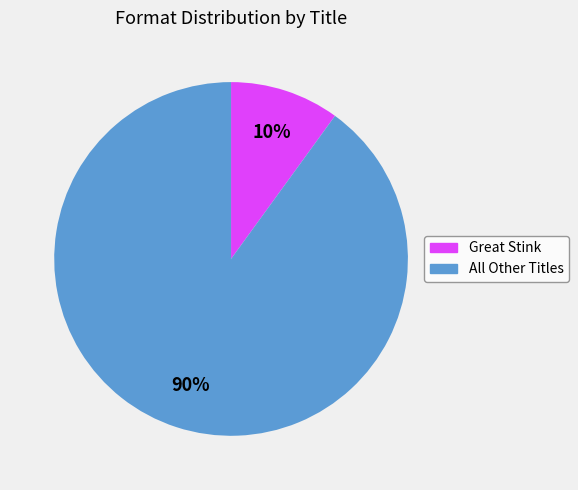

How many segments does this pie chart have?

2